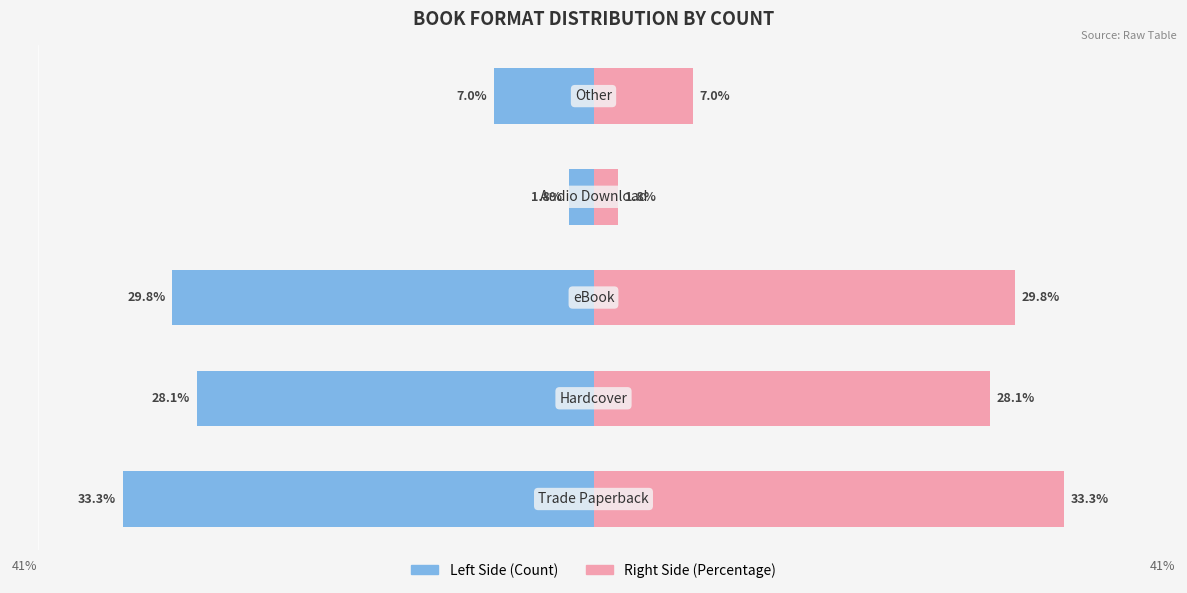

What is the maximum value for Count (right)?

33.3